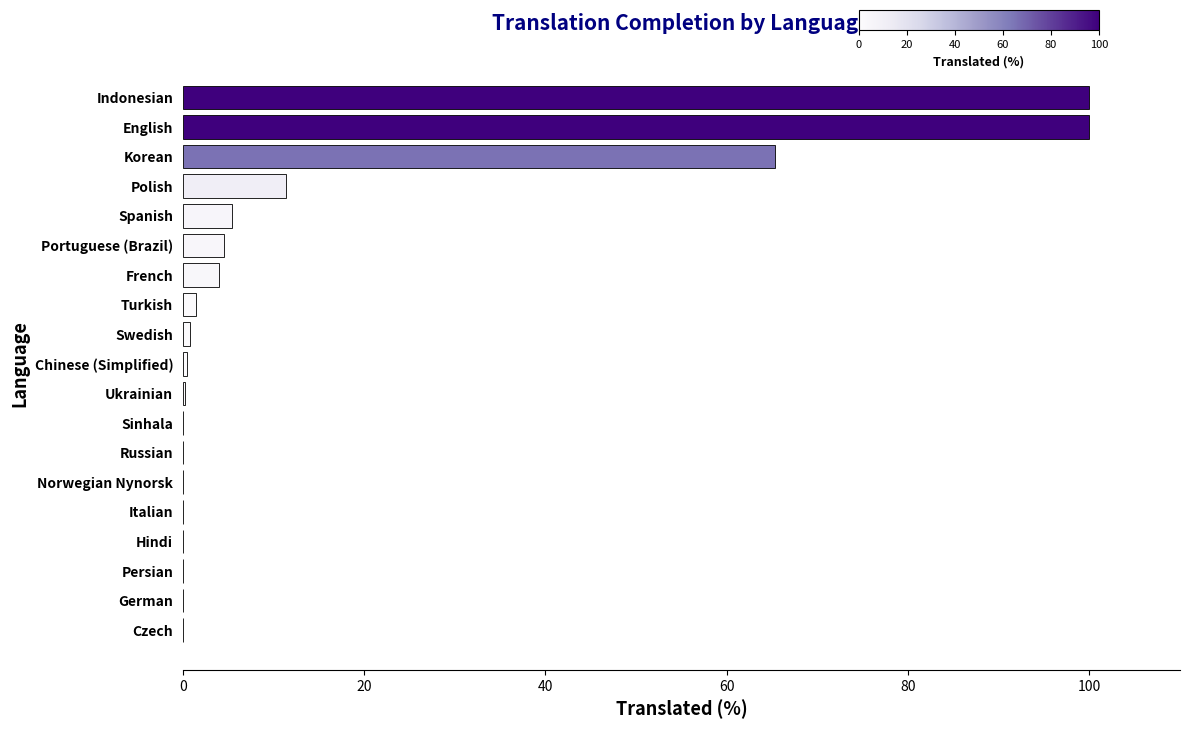

What is the change in value from Czech to Polish?

+11.4